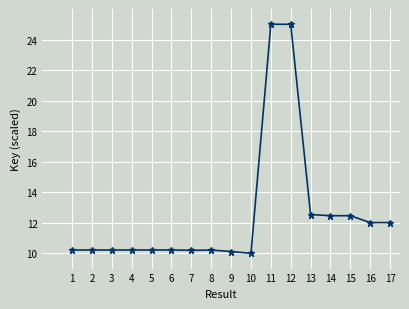

Is this an area chart (filled region under the line)?

No